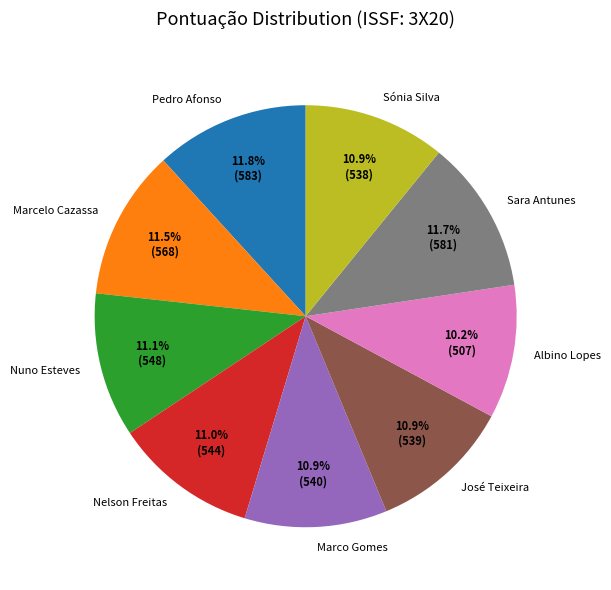

How many segments does this pie chart have?

9